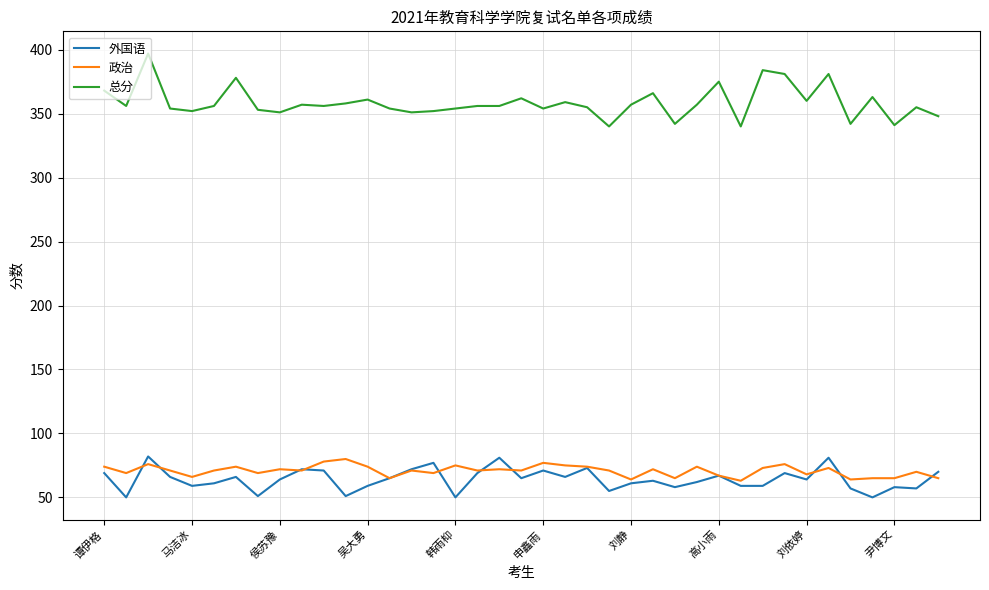

True or false: 政治 and 总分 cross at least once.

False